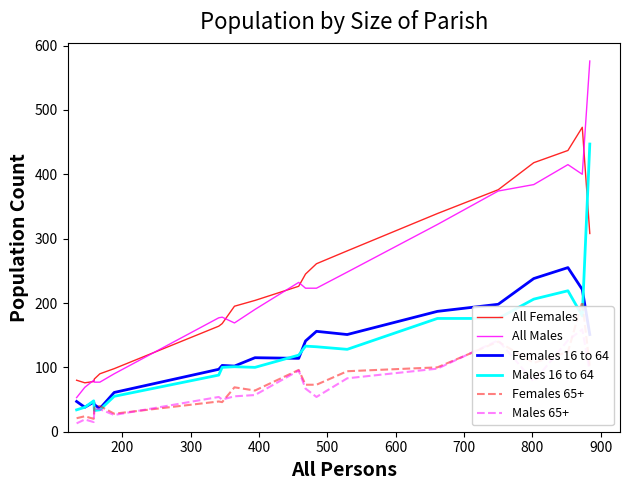

Which series has the largest range (max minus min)?

All Males